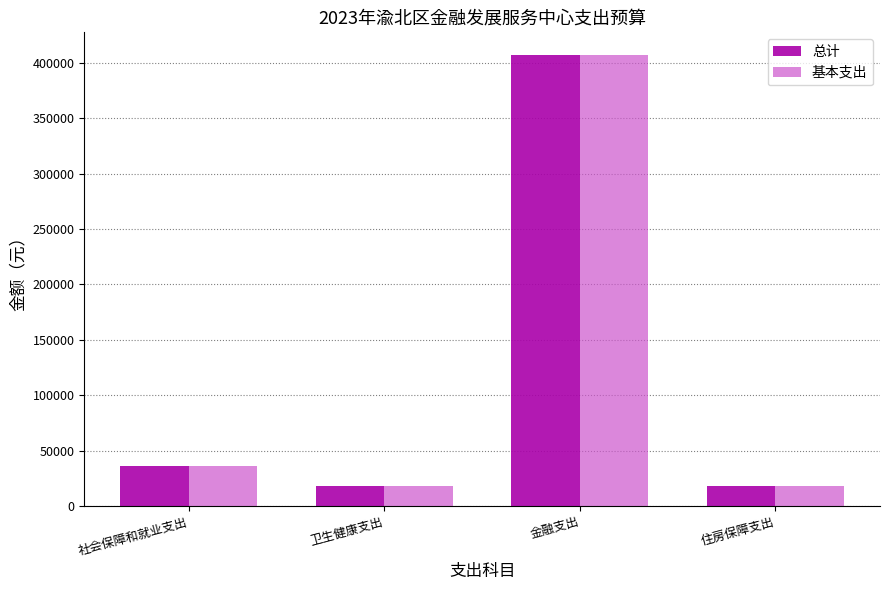

What is the difference between the 总计 values at 社会保障和就业支出 and 住房保障支出?

17932.3